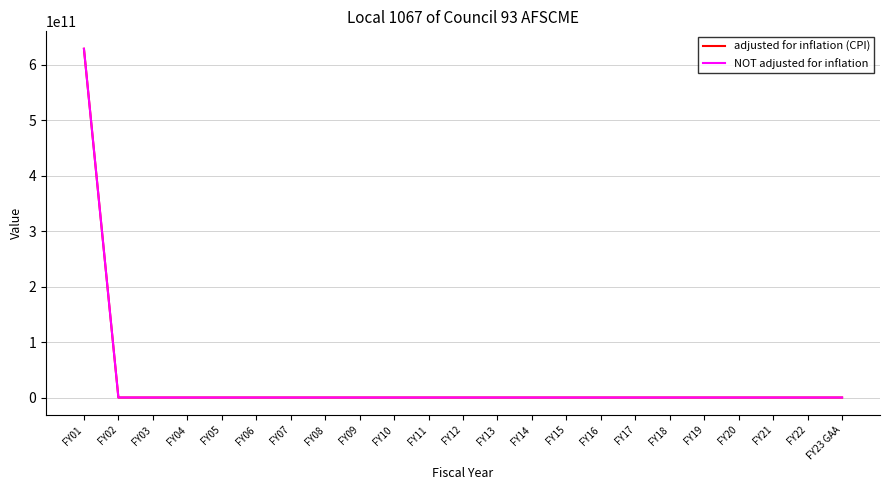

Is this an area chart (filled region under the line)?

No